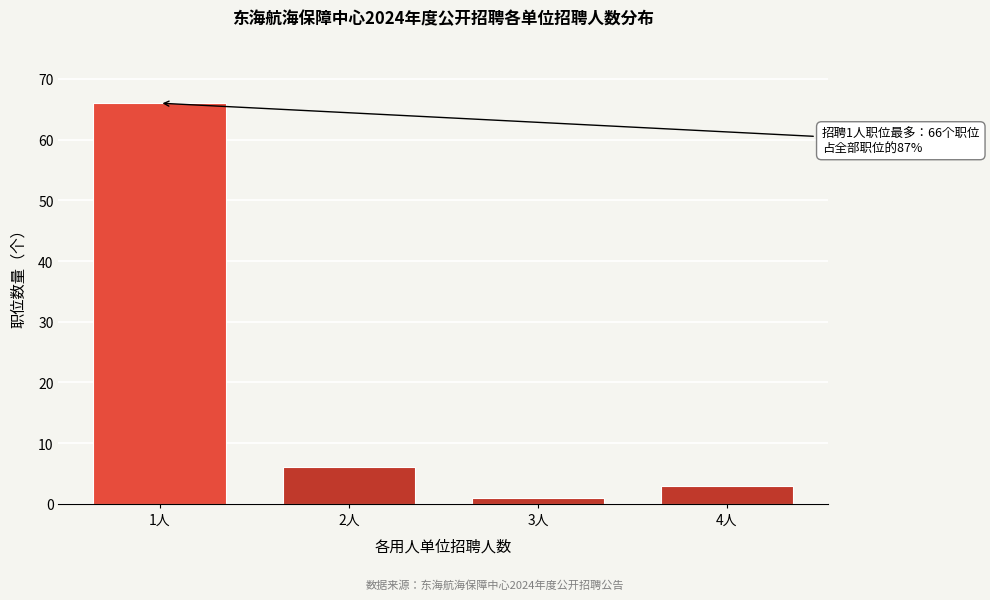

Reading right to left, extract all data points from this chart.

3	1	6	66